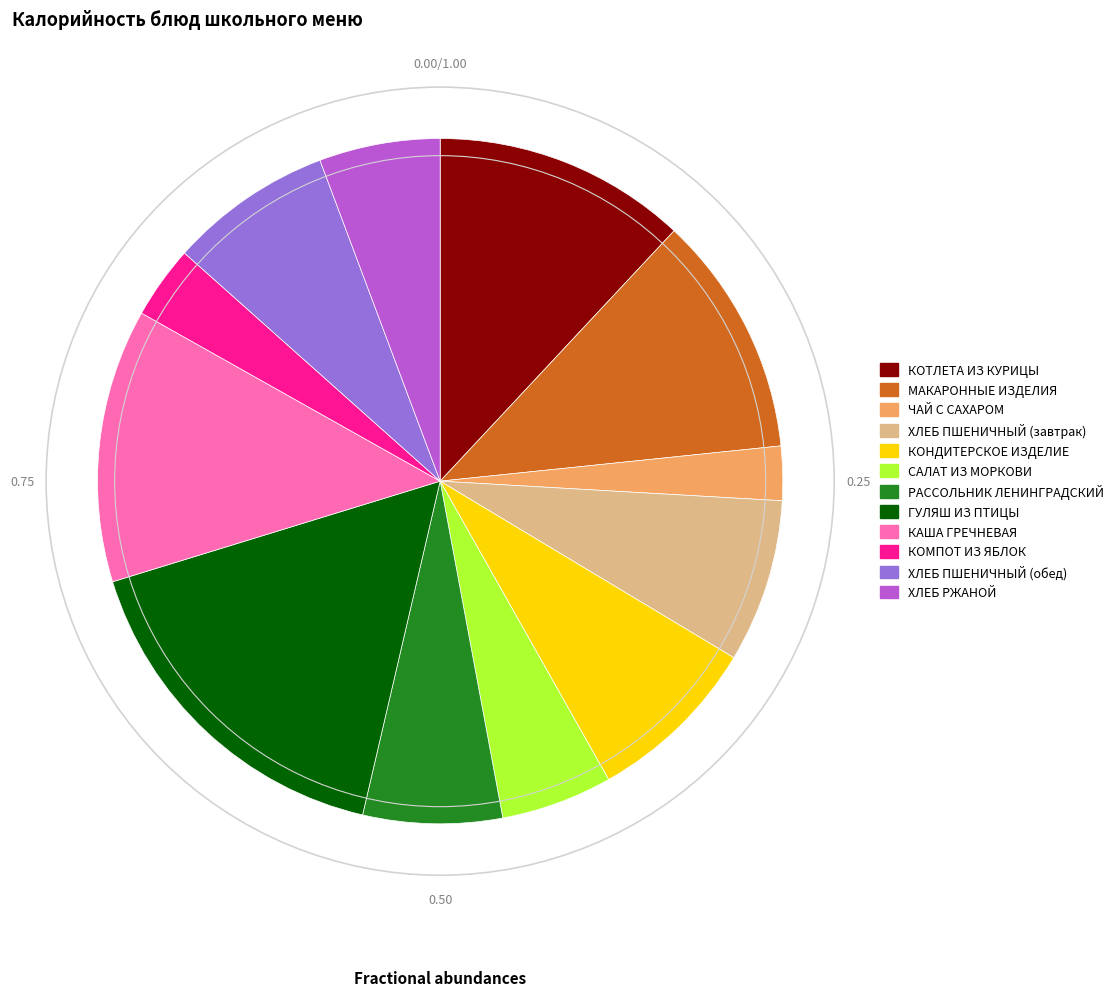

Is the sum of КОНДИТЕРСКОЕ ИЗДЕЛИЕ and МАКАРОННЫЕ ИЗДЕЛИЯ greater than half?

No